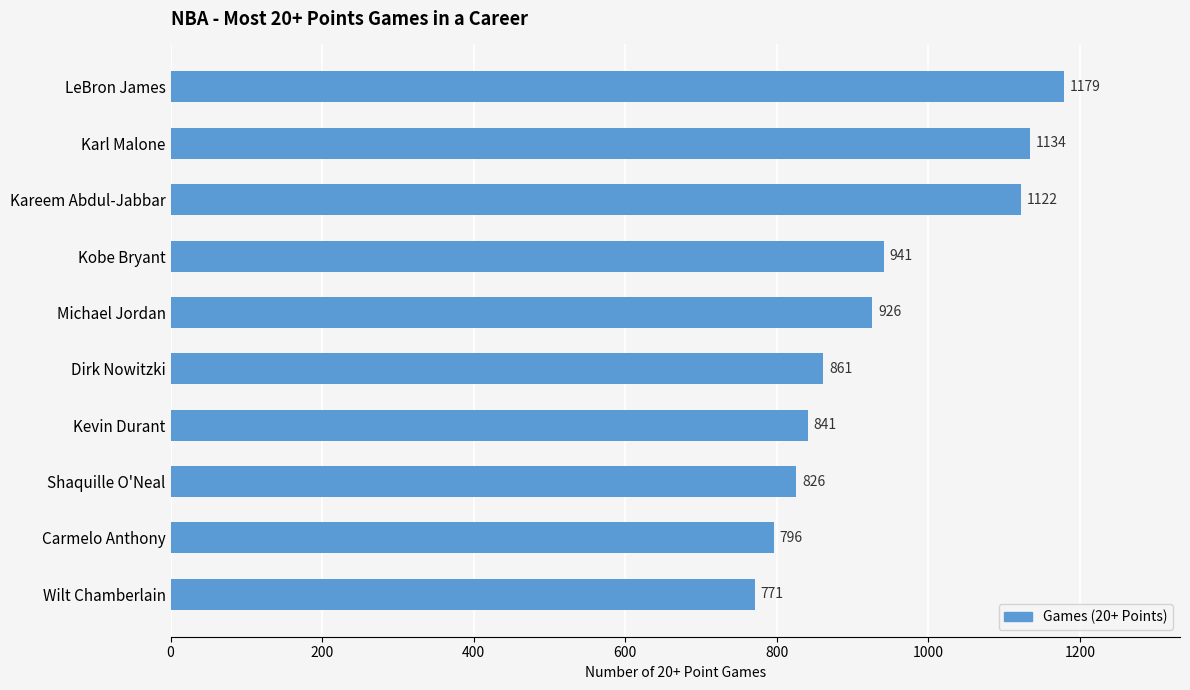

What is the sum of all values?

9397